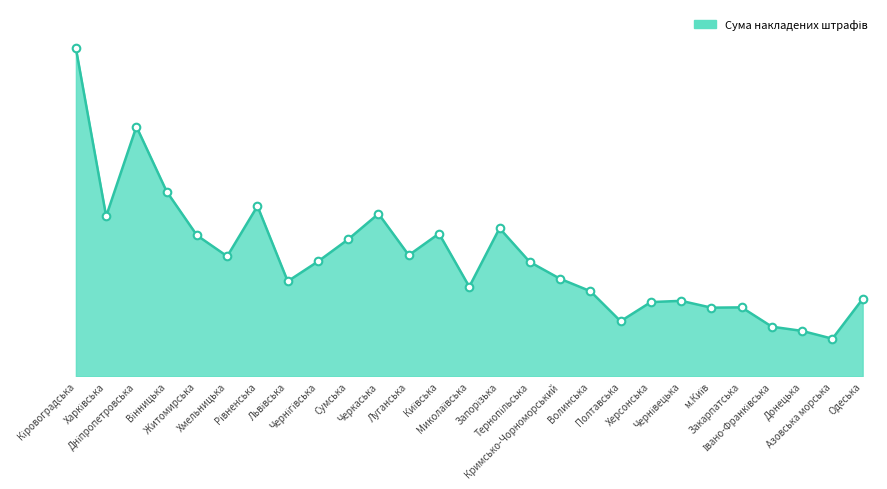

Is this an area chart (filled region under the line)?

Yes